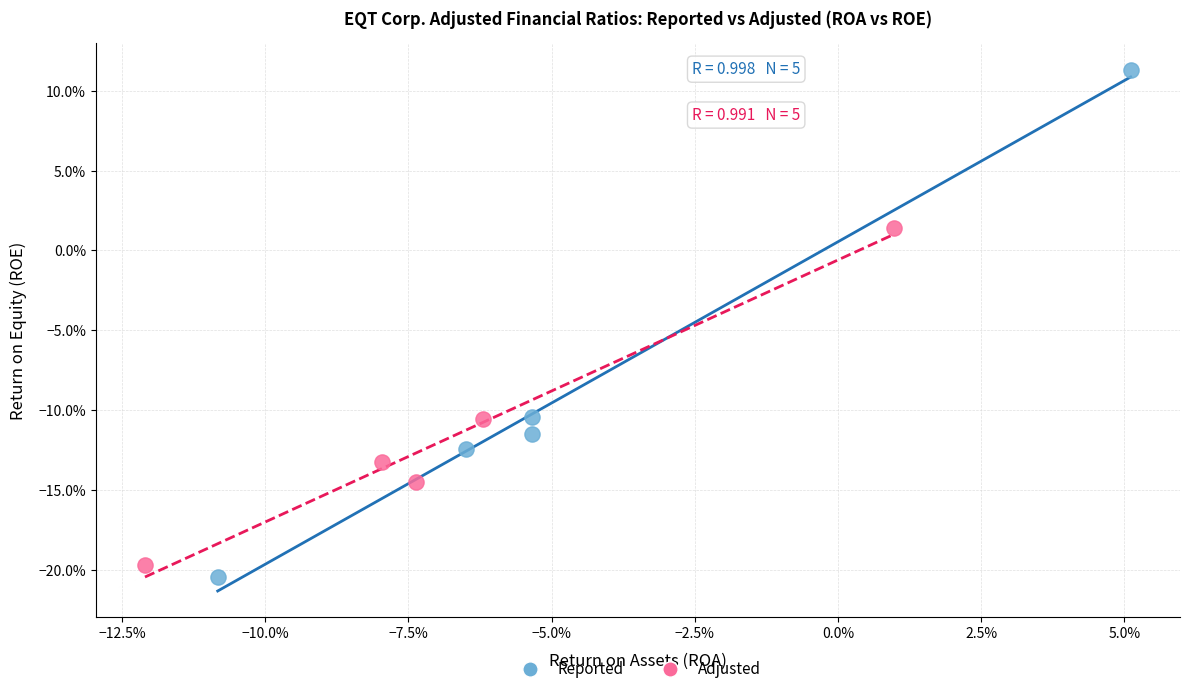

Which series contains the highest Y value?

Reported